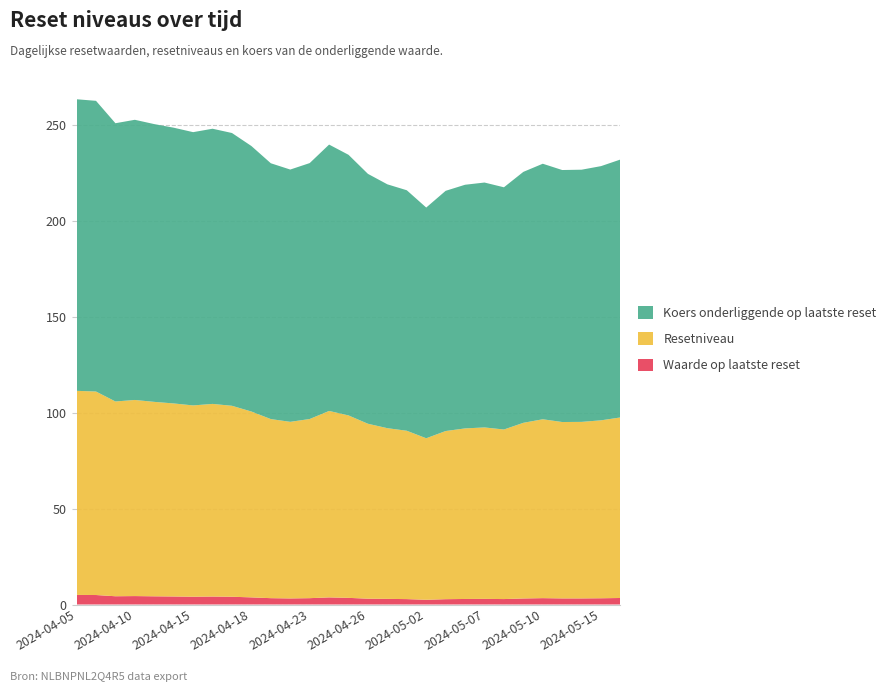

Reading left to right, what are all the values shown in this chart?

Waarde op laatste reset: 2024-04-05=5.0	2024-04-08=5.0	2024-04-09=4.3	2024-04-10=4.4	2024-04-11=4.3	2024-04-12=4.2	2024-04-15=4.1	2024-04-16=4.2	2024-04-17=4.0	2024-04-18=3.7	2024-04-19=3.3	2024-04-22=3.2	2024-04-23=3.3	2024-04-24=3.7	2024-04-25=3.5	2024-04-26=3.0	2024-04-29=2.9	2024-04-30=2.8	2024-05-02=2.5	2024-05-03=2.8	2024-05-06=2.9	2024-05-07=2.9	2024-05-08=2.8	2024-05-09=3.1	2024-05-10=3.3	2024-05-13=3.2	2024-05-14=3.2	2024-05-15=3.3	2024-05-16=3.4
Resetniveau: 2024-04-05=106.5	2024-04-08=106.2	2024-04-09=101.6	2024-04-10=102.3	2024-04-11=101.5	2024-04-12=100.7	2024-04-15=99.8	2024-04-16=100.5	2024-04-17=99.6	2024-04-18=97.0	2024-04-19=93.5	2024-04-22=92.2	2024-04-23=93.5	2024-04-24=97.3	2024-04-25=95.2	2024-04-26=91.3	2024-04-29=89.1	2024-04-30=87.8	2024-05-02=84.3	2024-05-03=87.7	2024-05-06=89.0	2024-05-07=89.5	2024-05-08=88.5	2024-05-09=91.7	2024-05-10=93.3	2024-05-13=92.0	2024-05-14=92.1	2024-05-15=92.9	2024-05-16=94.2
Koers onderliggende op laatste reset: 2024-04-05=152.2	2024-04-08=151.7	2024-04-09=145.2	2024-04-10=146.2	2024-04-11=144.9	2024-04-12=143.9	2024-04-15=142.6	2024-04-16=143.6	2024-04-17=142.3	2024-04-18=138.6	2024-04-19=133.5	2024-04-22=131.7	2024-04-23=133.6	2024-04-24=139.0	2024-04-25=136.0	2024-04-26=130.4	2024-04-29=127.2	2024-04-30=125.5	2024-05-02=120.4	2024-05-03=125.3	2024-05-06=127.2	2024-05-07=127.8	2024-05-08=126.4	2024-05-09=130.9	2024-05-10=133.3	2024-05-13=131.5	2024-05-14=131.6	2024-05-15=132.7	2024-05-16=134.6